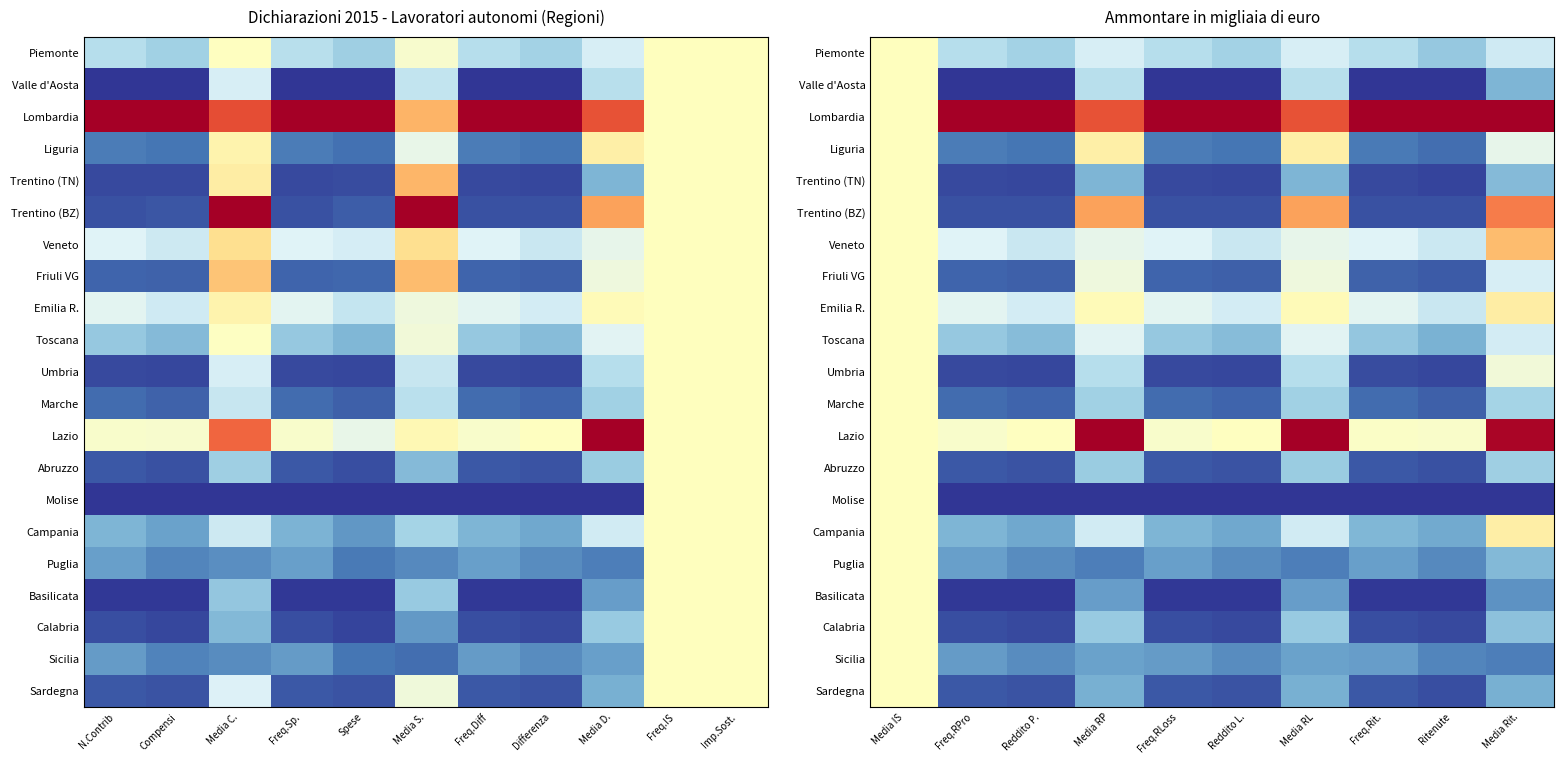

At which label is Sicilia closest to 0?

Media Rit.